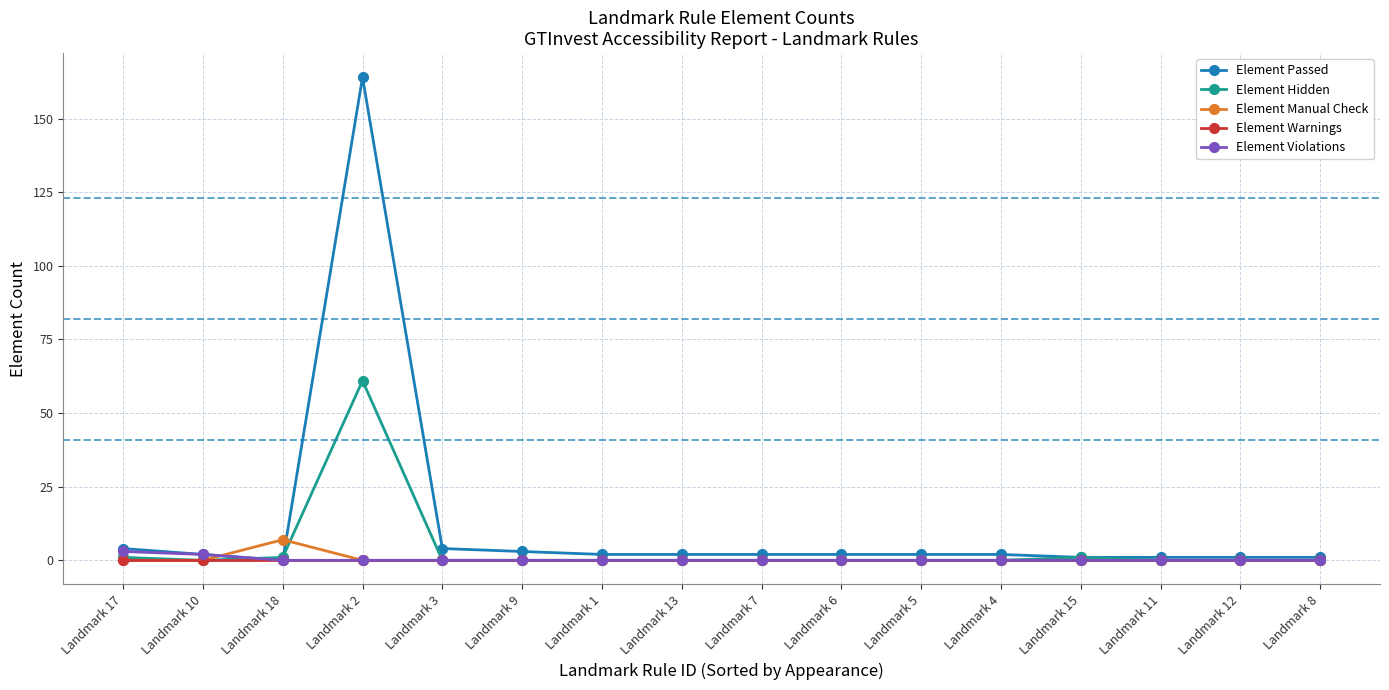

Between which two adjacent categories do Element Hidden and Element Passed first intersect?

Landmark 10 and Landmark 18